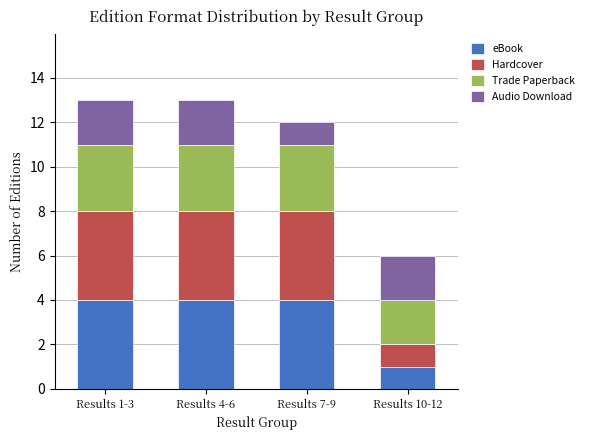

How many series are shown in this chart?

4